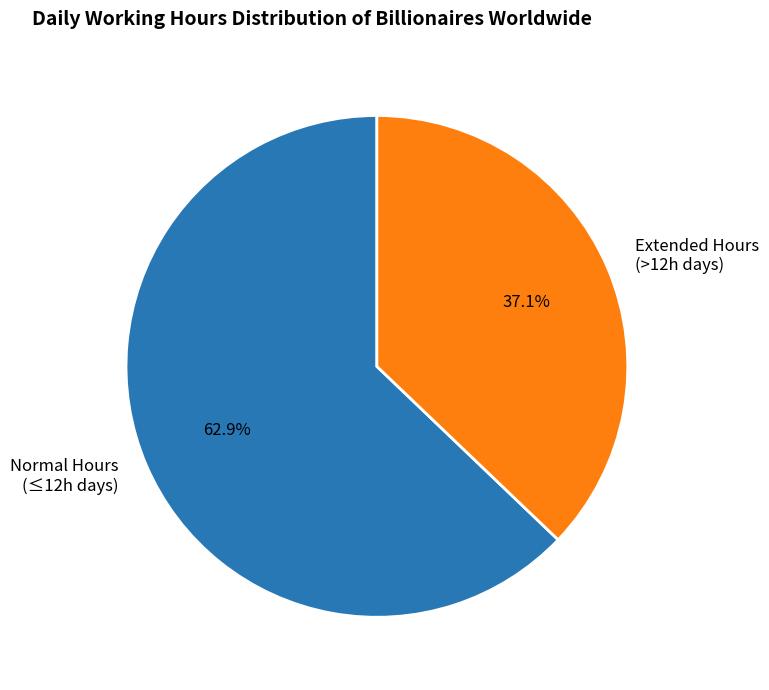

Rank the categories by value from highest to lowest.

Normal Hours (≤12h days), Extended Hours (>12h days)